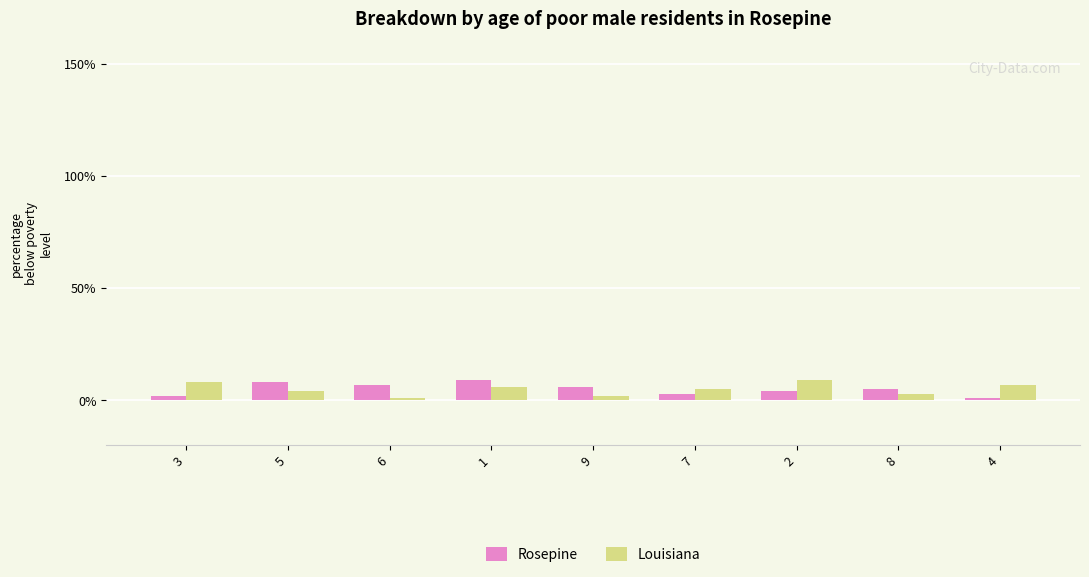

Is it true that Louisiana equals 5 at 7?

True